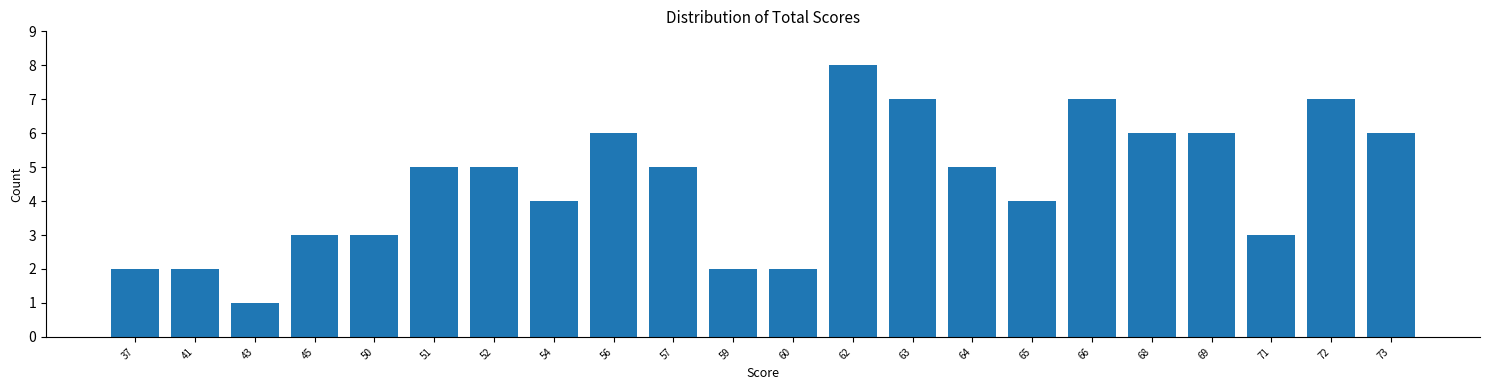

Reading left to right, what are all the values shown in this chart?

37=2	41=2	43=1	45=3	50=3	51=5	52=5	54=4	56=6	57=5	59=2	60=2	62=8	63=7	64=5	65=4	66=7	68=6	69=6	71=3	72=7	73=6